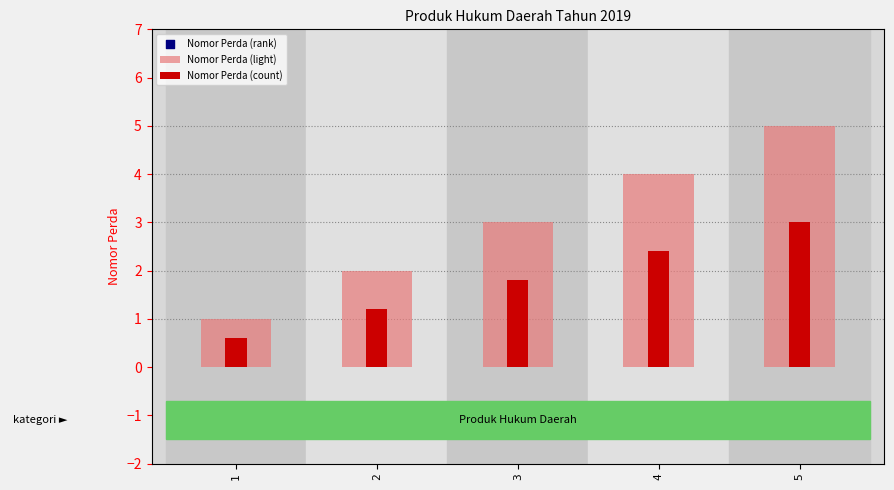

Is the value of Nomor Perda (light) at 2 greater than the value of Nomor Perda (rank) at 3?

No